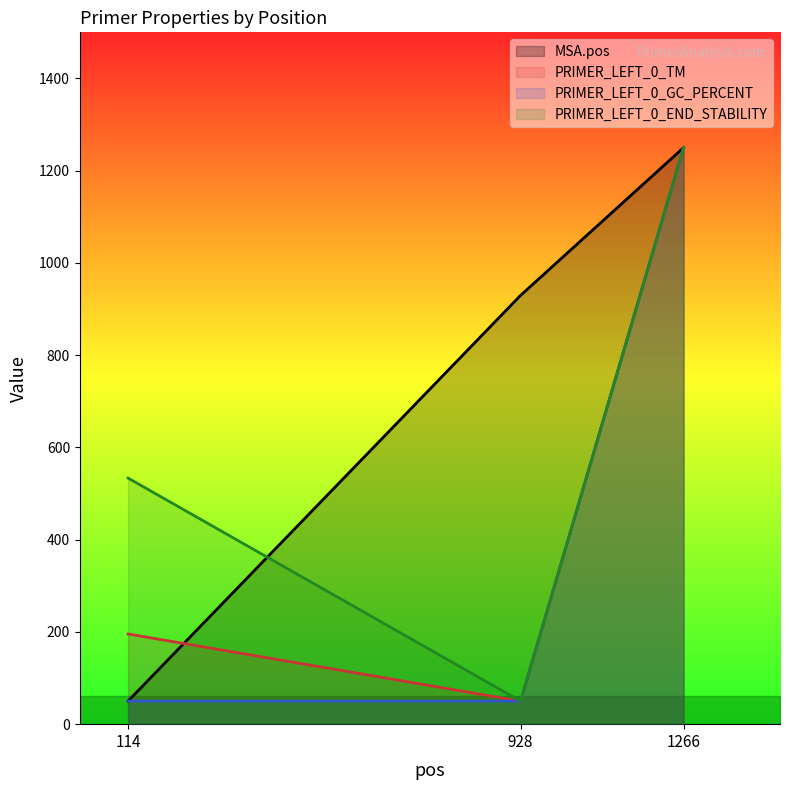

What is the difference between the PRIMER_LEFT_0_END_STABILITY values at 114 and 928?

483.6